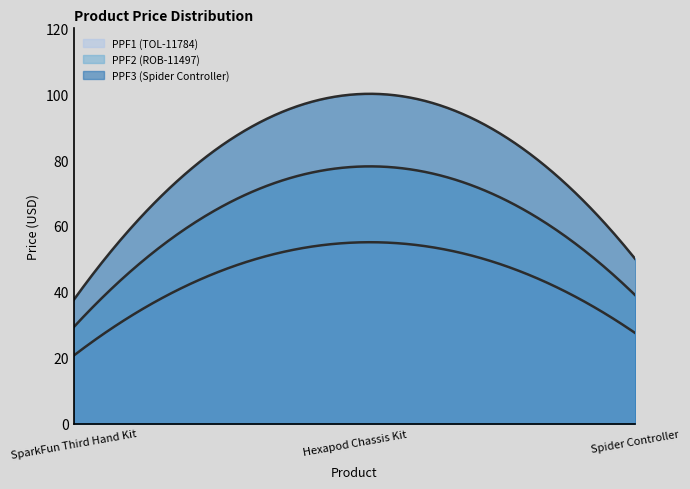

Reading left to right, what are all the values shown in this chart?

SparkFun Third Hand Kit=37.5	Hexapod Chassis Kit=100.0	Spider Controller=50.0